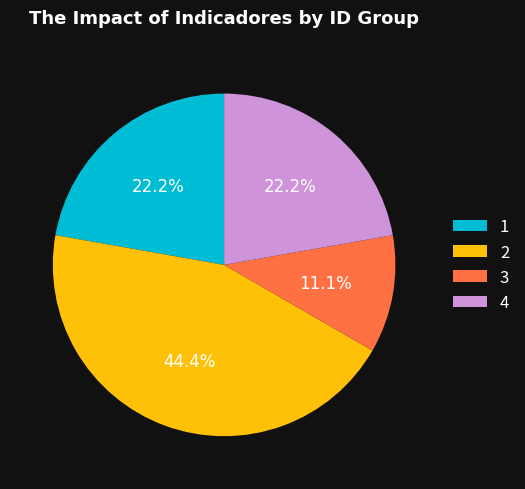

Does 2 represent more than half of the total?

No